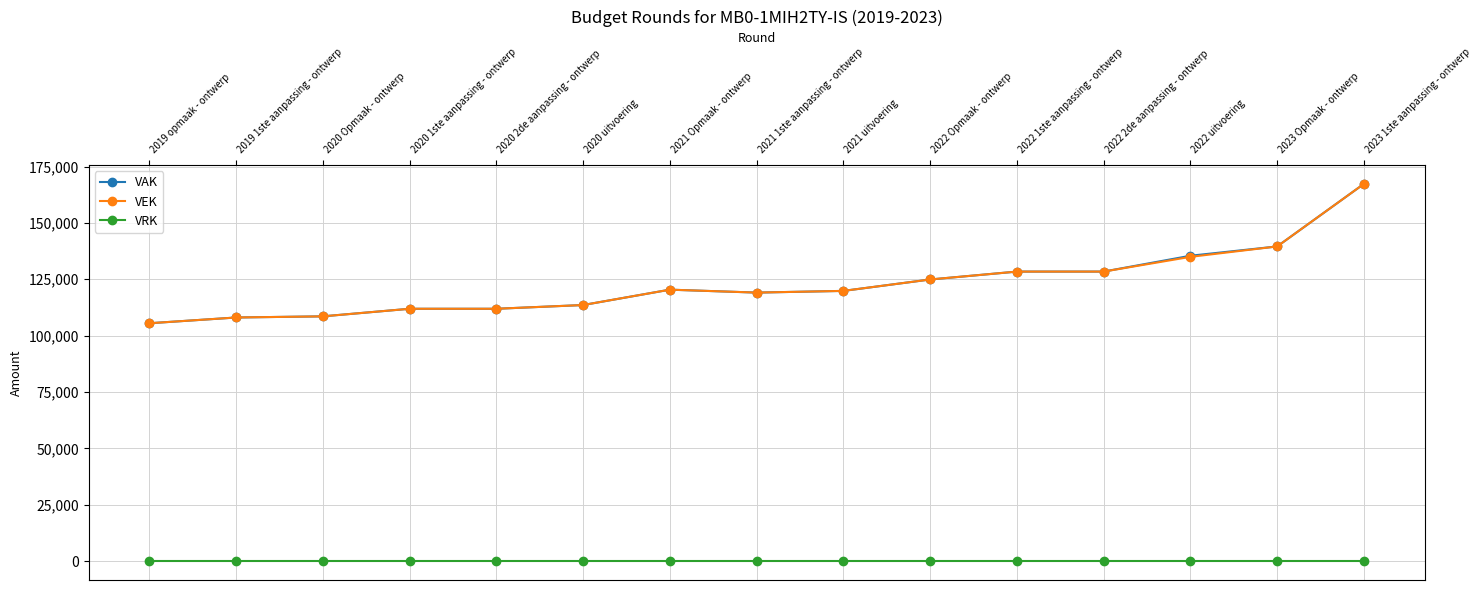

True or false: VEK has more than 0 points higher than both neighbors.

True